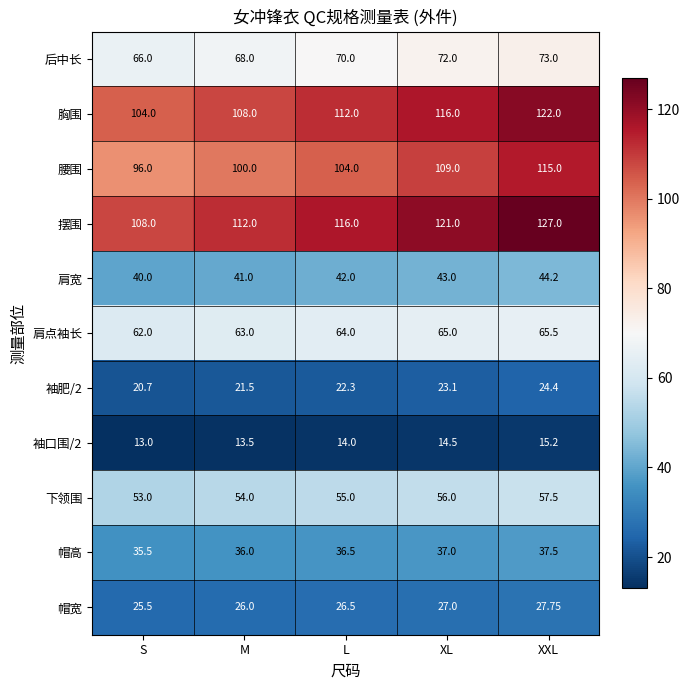

What is the difference between the highest and lowest values at M?

98.5